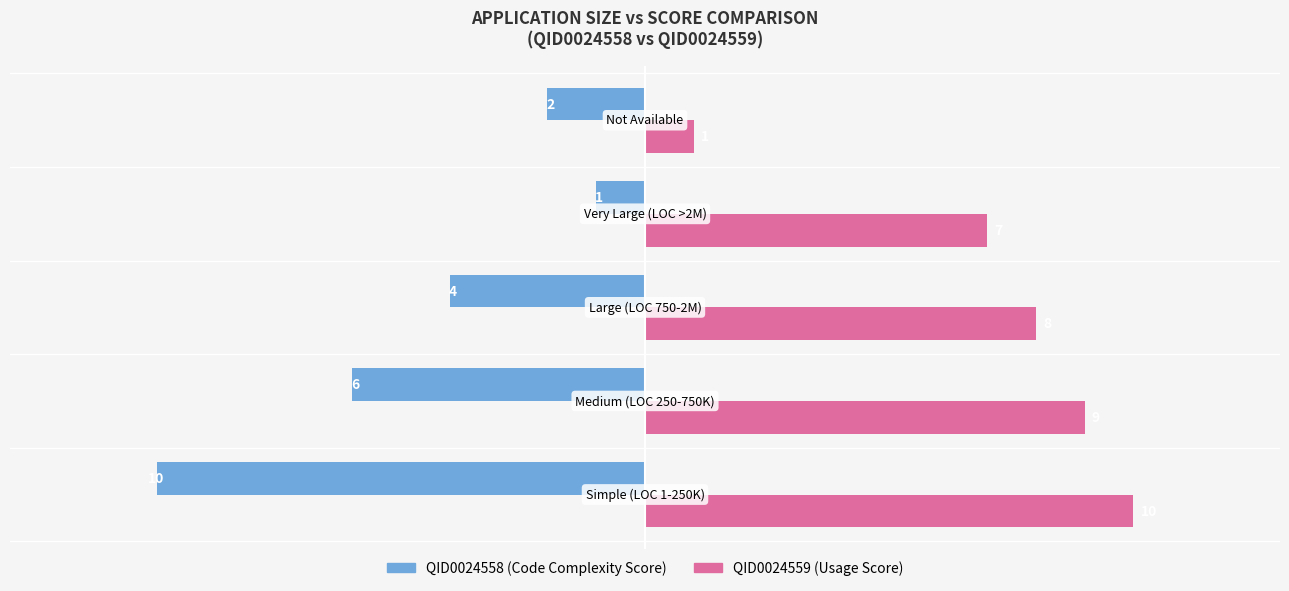

What is the maximum value shown in the chart?

10